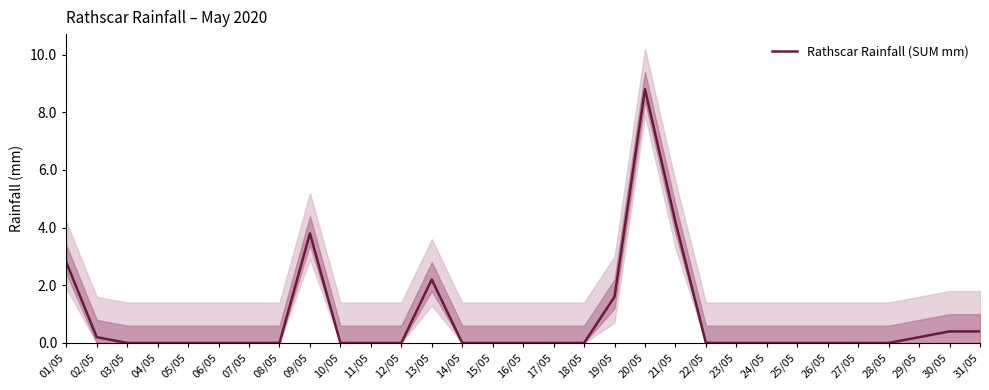

What is the label of the 15th point from the left?

15/05